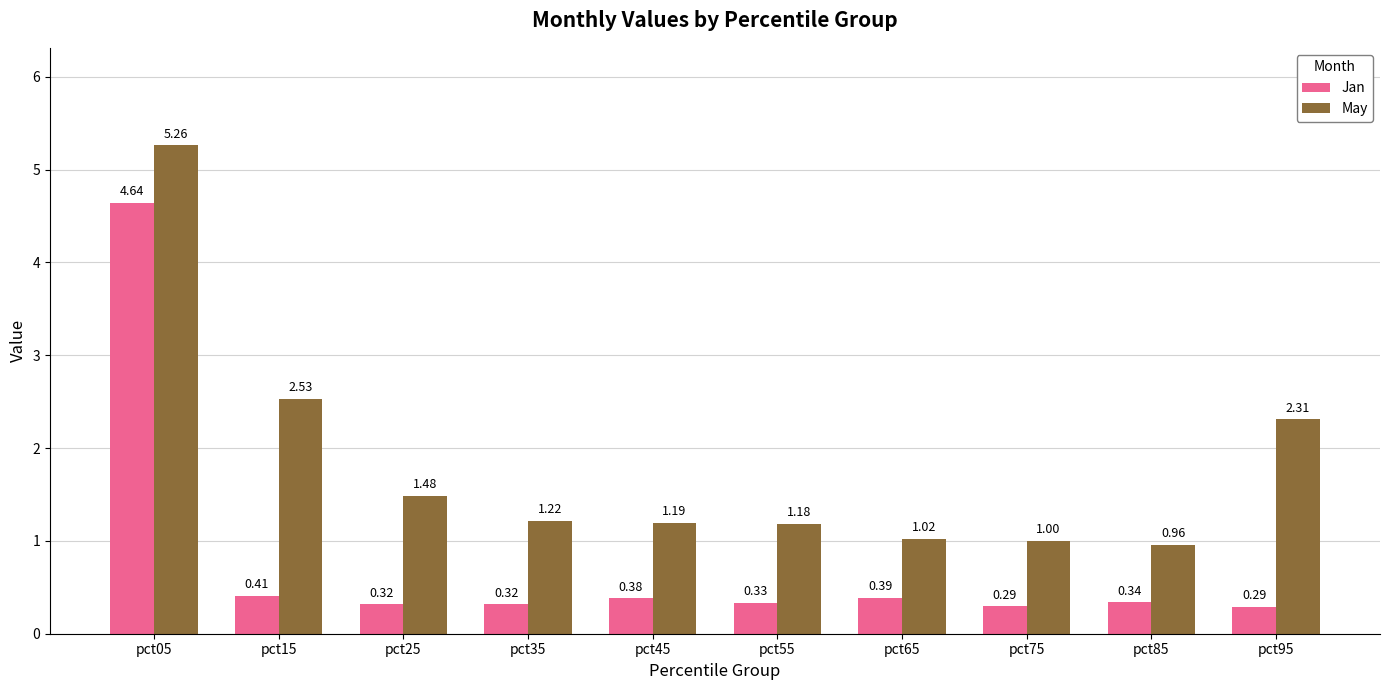

At which category is the sum across all series the highest?

pct05